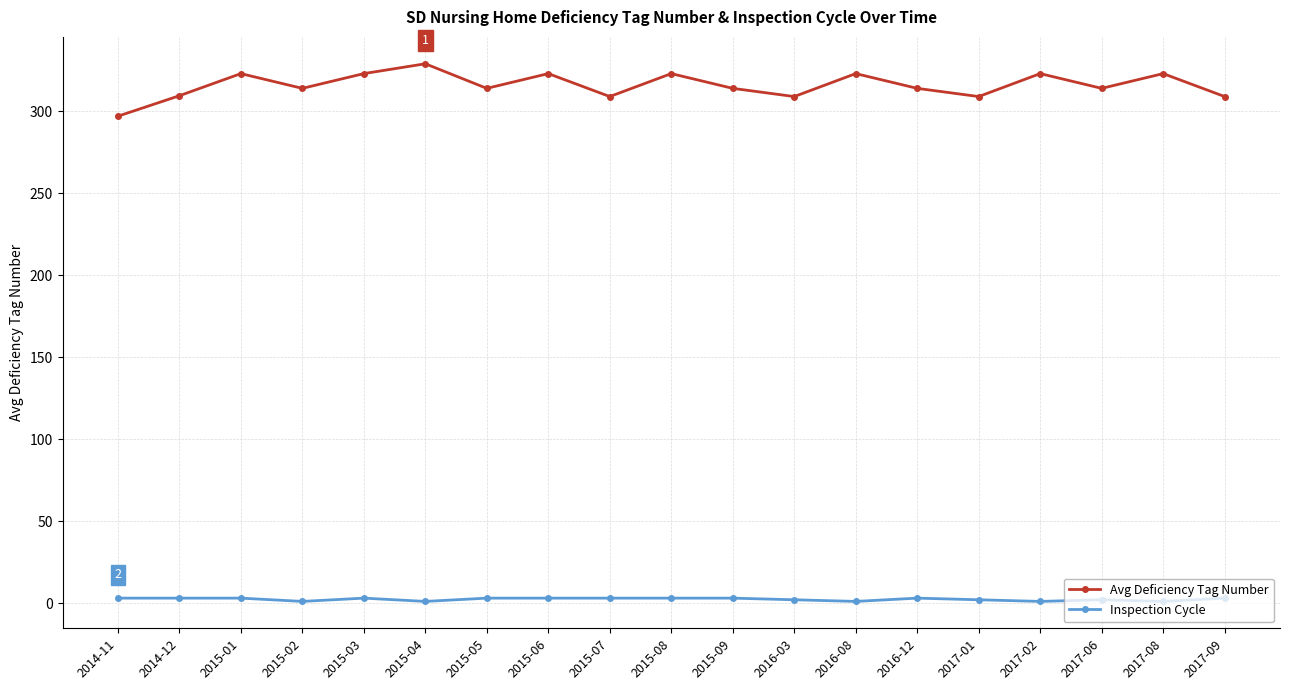

What is the average value of the Avg Deficiency Tag Number series?

315.9